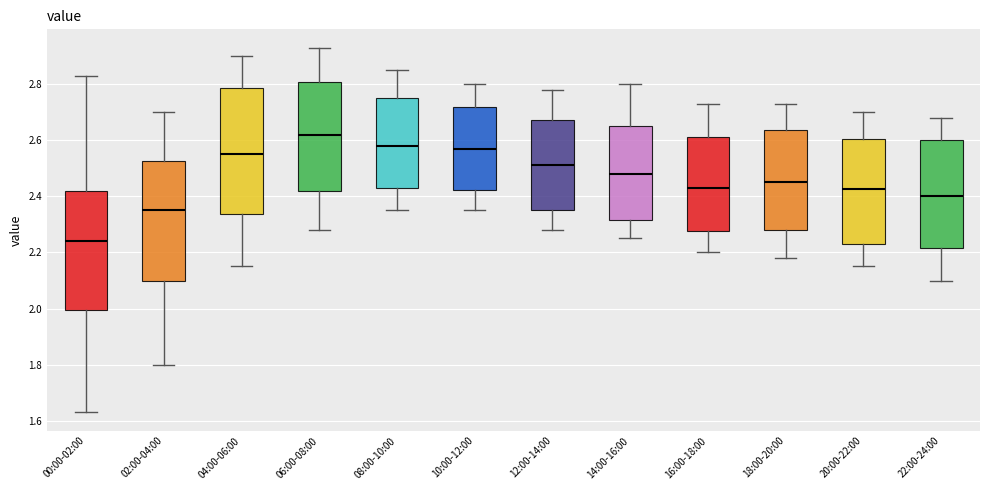

Which box's median line is the highest?

06:00-08:00